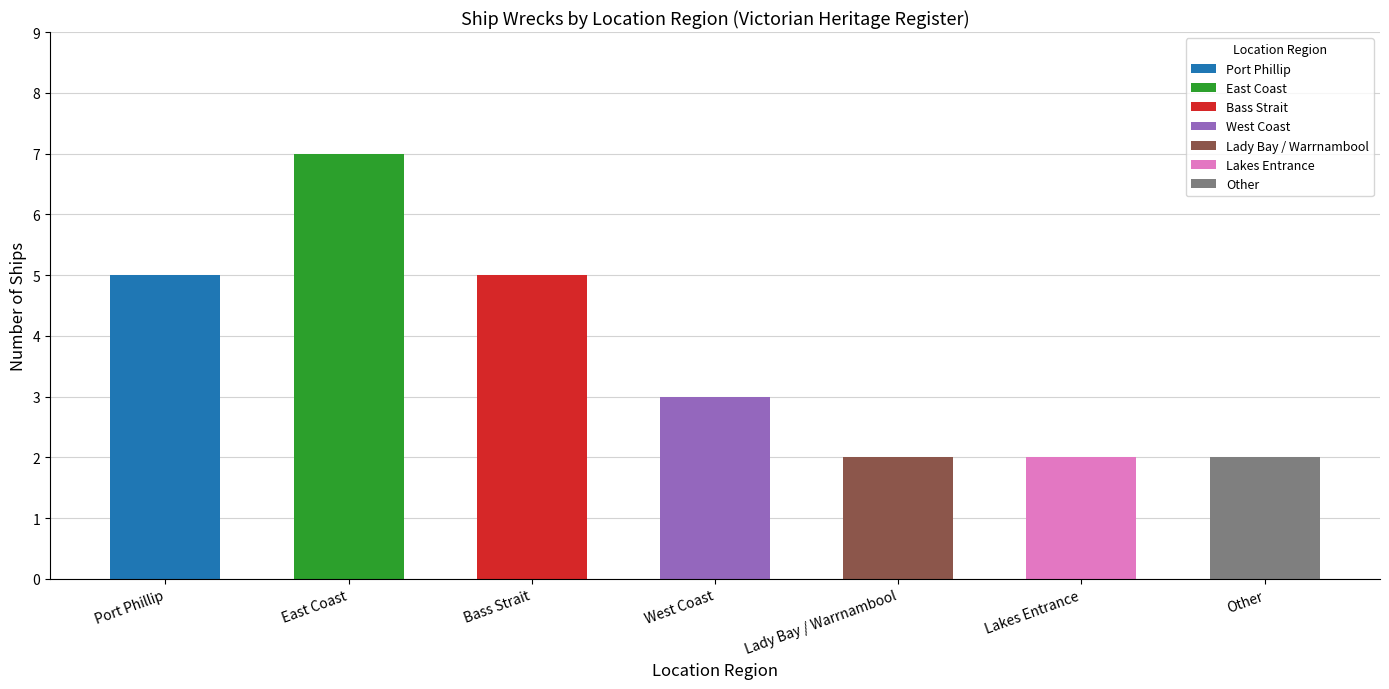

How many bars are there in total?

7